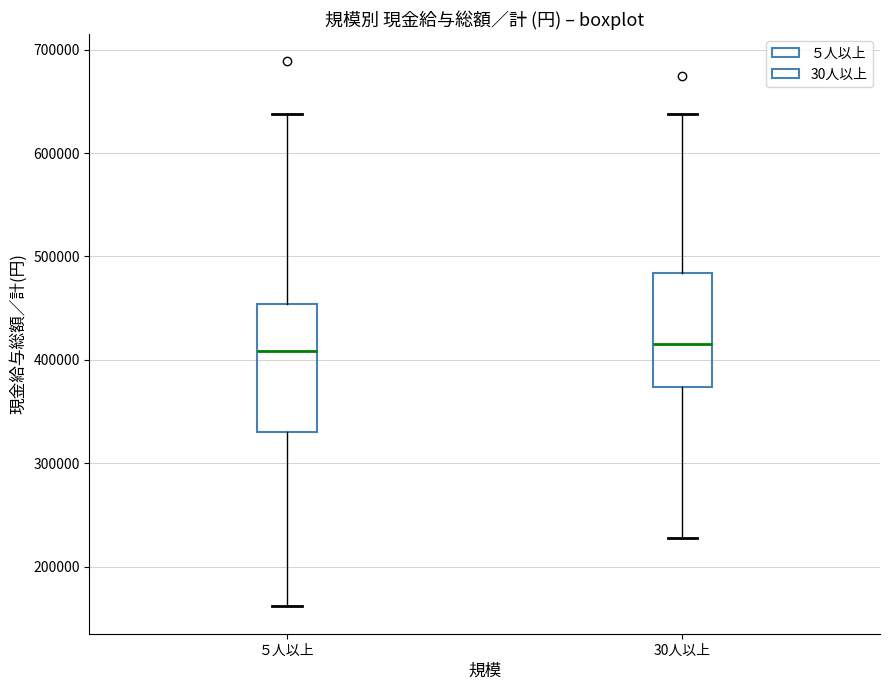

Reading left to right, transcribe this box plot: for each box, give where its median line is, the range the box spans, and where its two whiskers end, as read against the y-axis. The values are not printed on the chart, so give them approximately, as read against the axis.

５人以上: median 410000, box 330000 to 450000, whiskers 160000 to 640000
30人以上: median 420000, box 370000 to 480000, whiskers 230000 to 640000